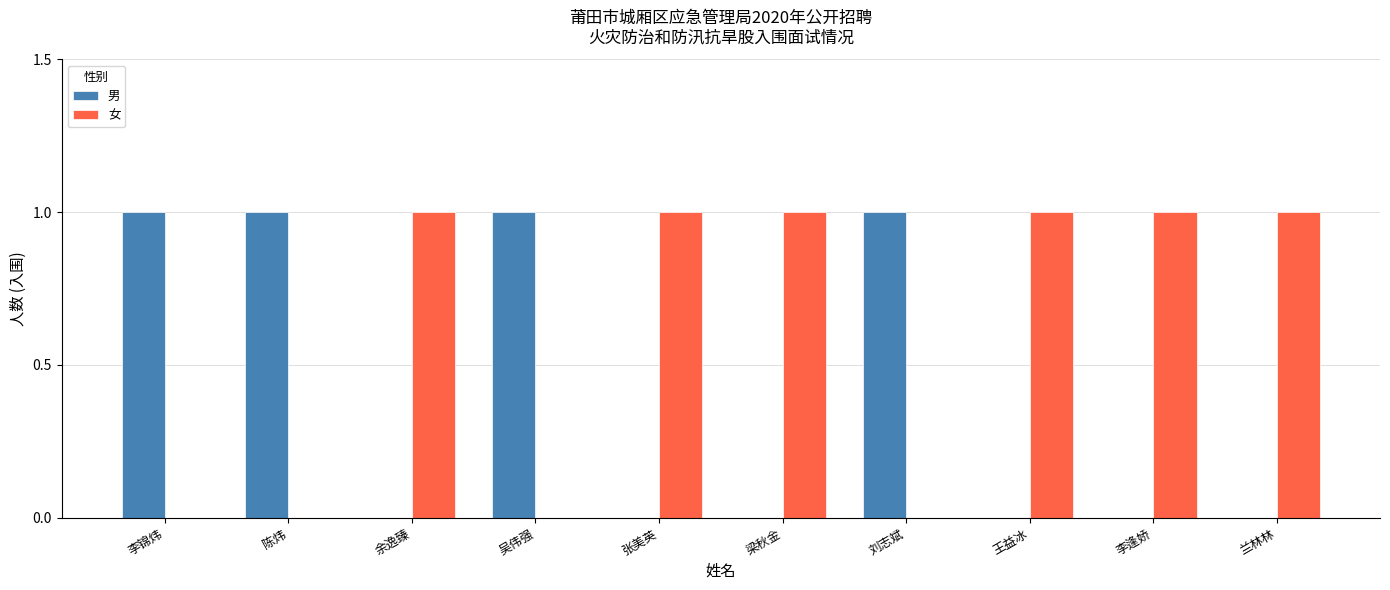

Is it true that 男 equals 0 at 兰林林?

True